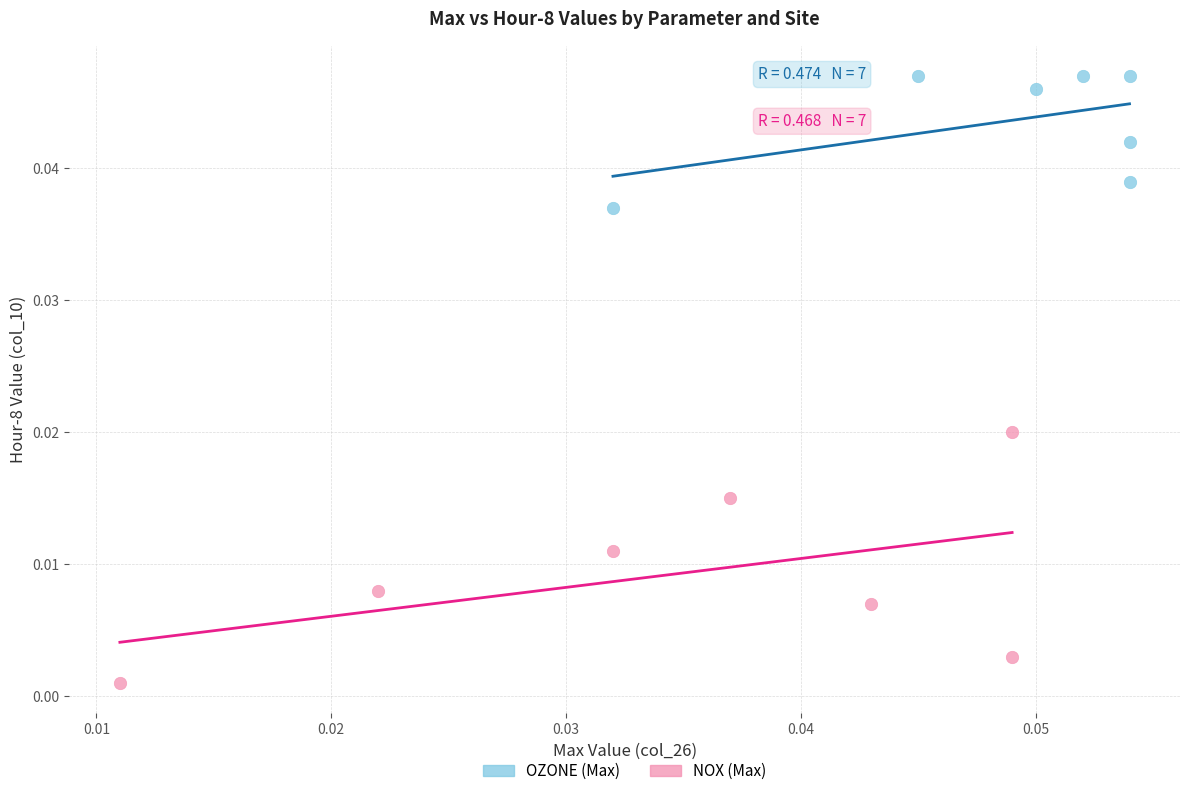

Which series reaches the minimum Y coordinate?

NOX (Max)